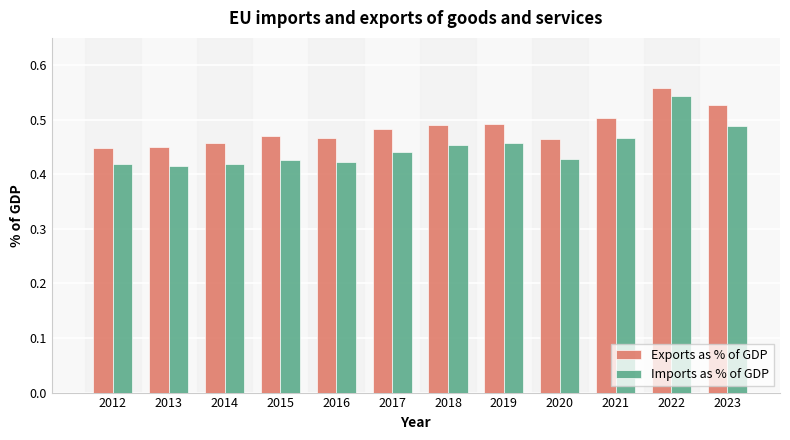

Rank the series at 2012 from highest to lowest value.

Exports as % of GDP, Imports as % of GDP